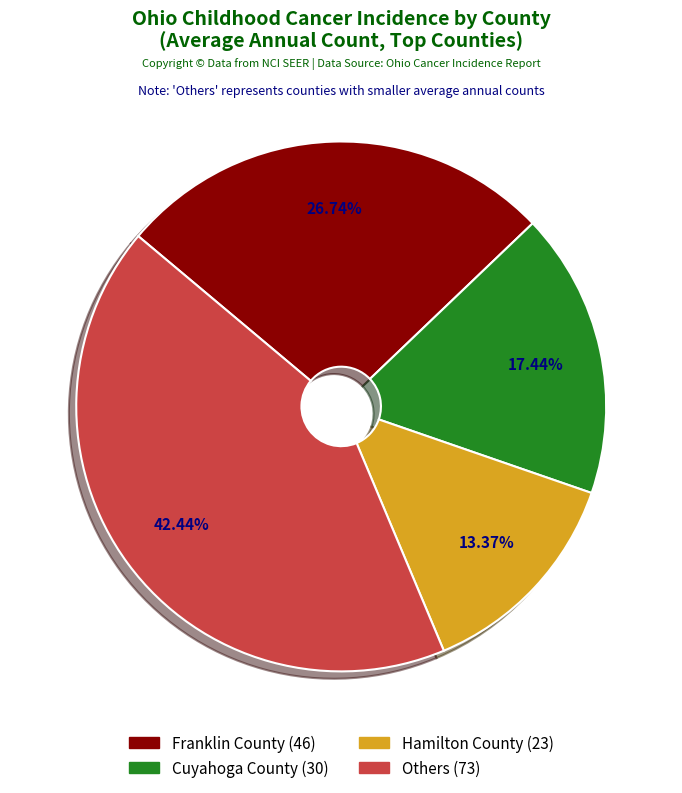

Is there a majority slice in this chart?

No